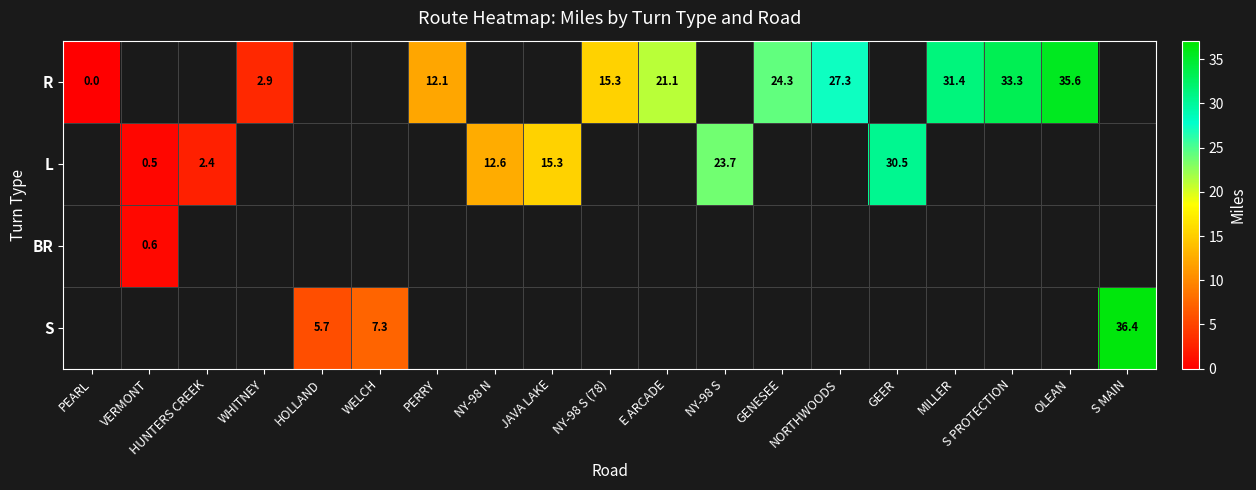

At how many categories does at least one series exceed 30?

5